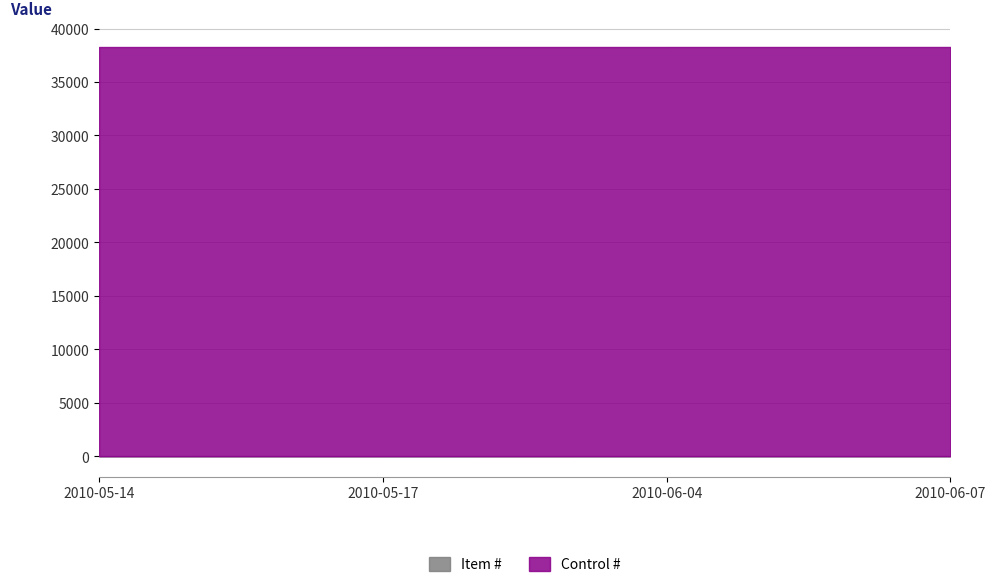

True or false: Item # has more than 2 interior local peaks.

False